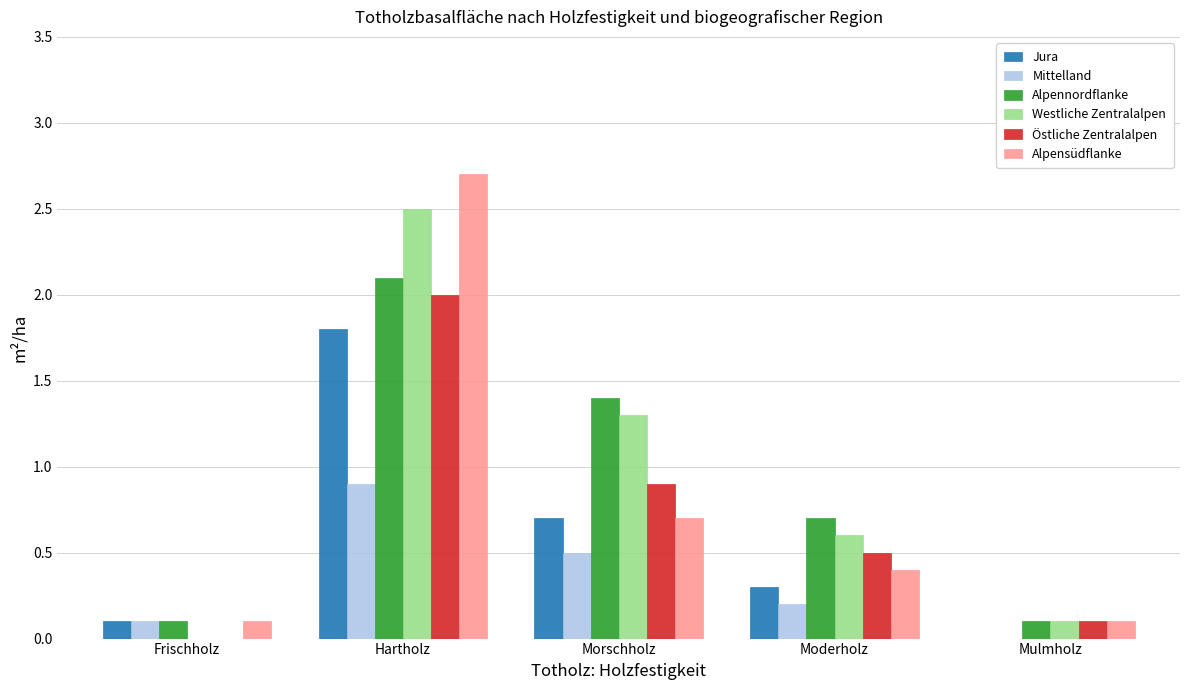

Are the bars horizontal?

No